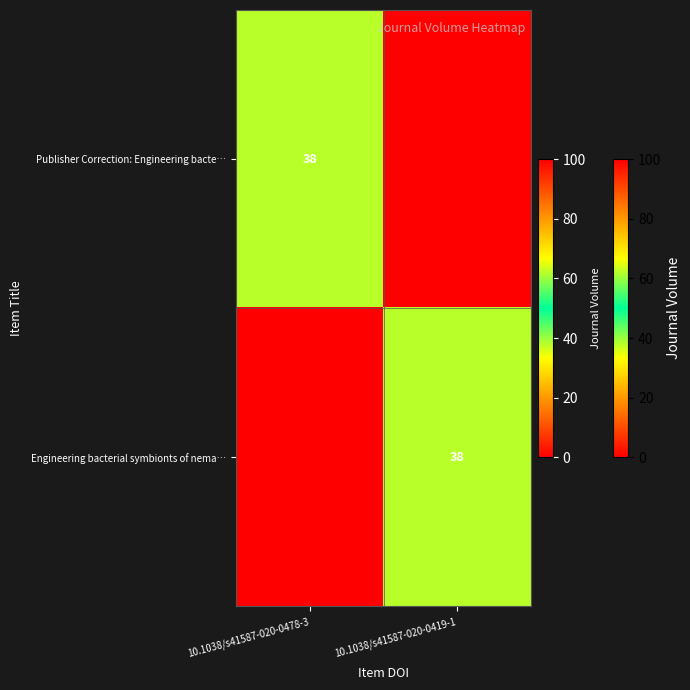

Is it true that Engineering bacterial symbionts of nema… equals 17 at 10.1038/s41587-020-0419-1?

False